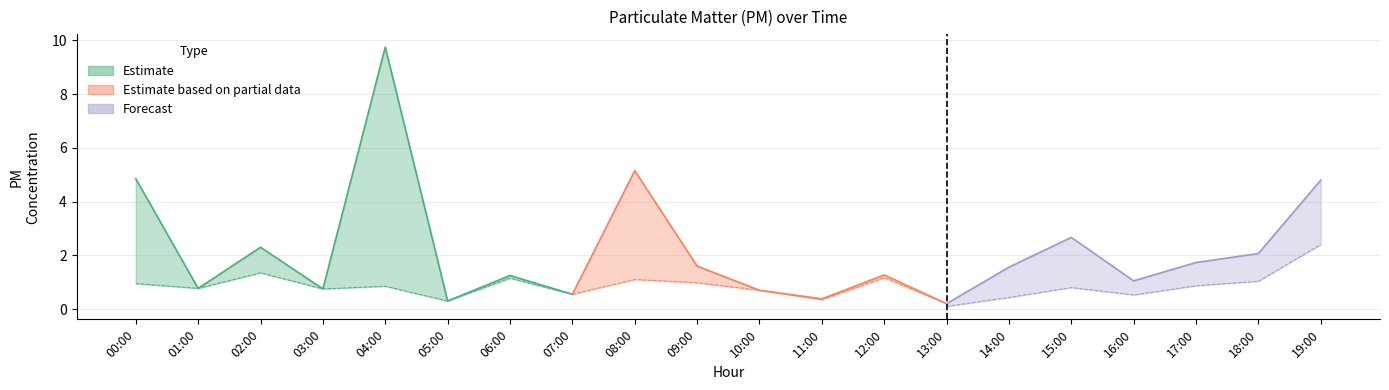

Which has a higher value, 19:00 or 02:00?

02:00